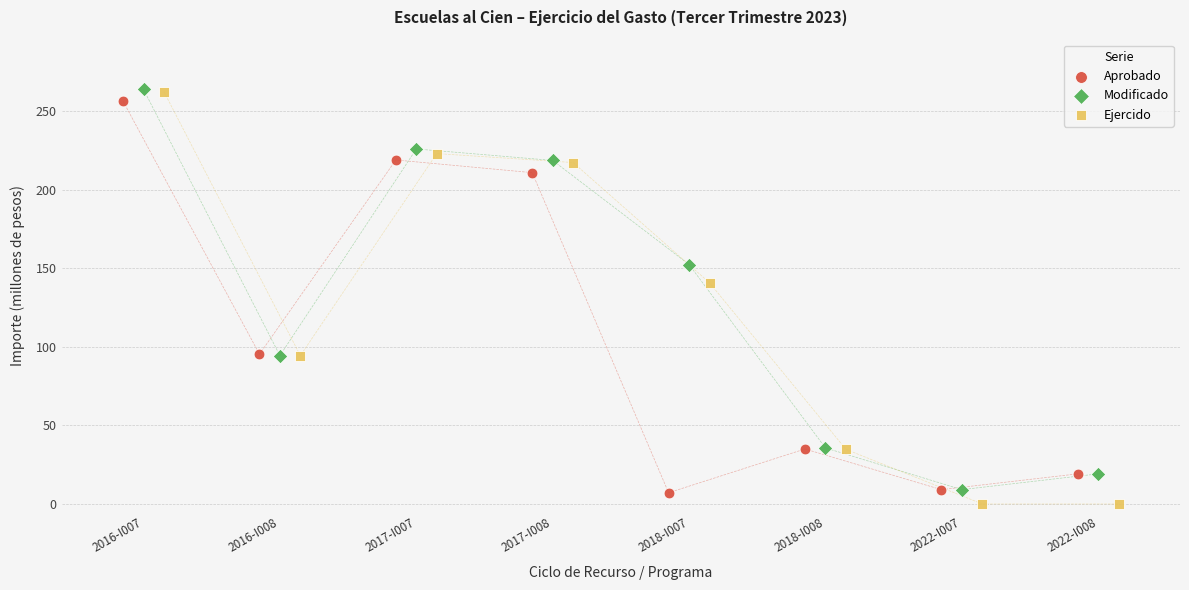

Which series has the largest Y range (max minus min)?

Ejercido